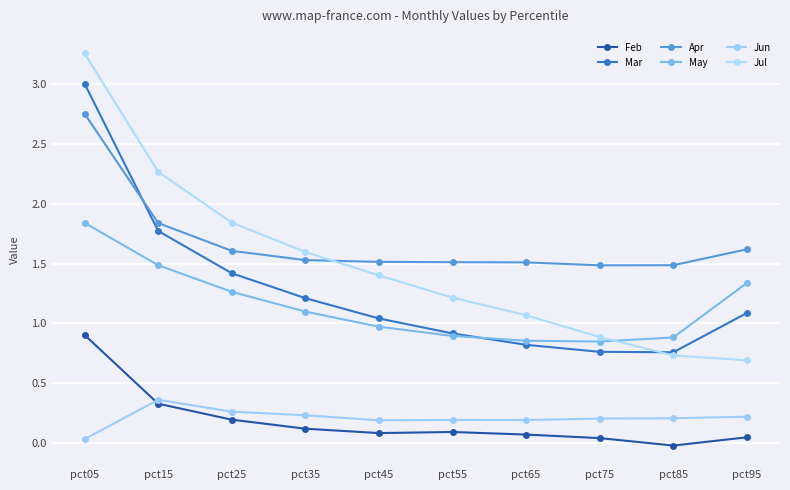

What is the difference between the May values at pct35 and pct75?

0.3